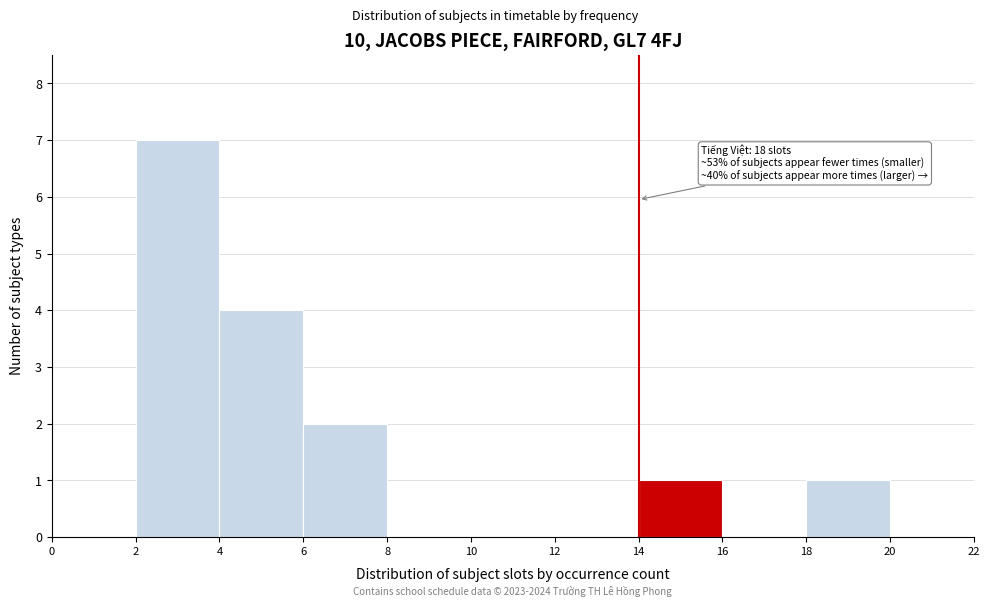

Over which range of the x-axis is the bar tallest?

2 to 4